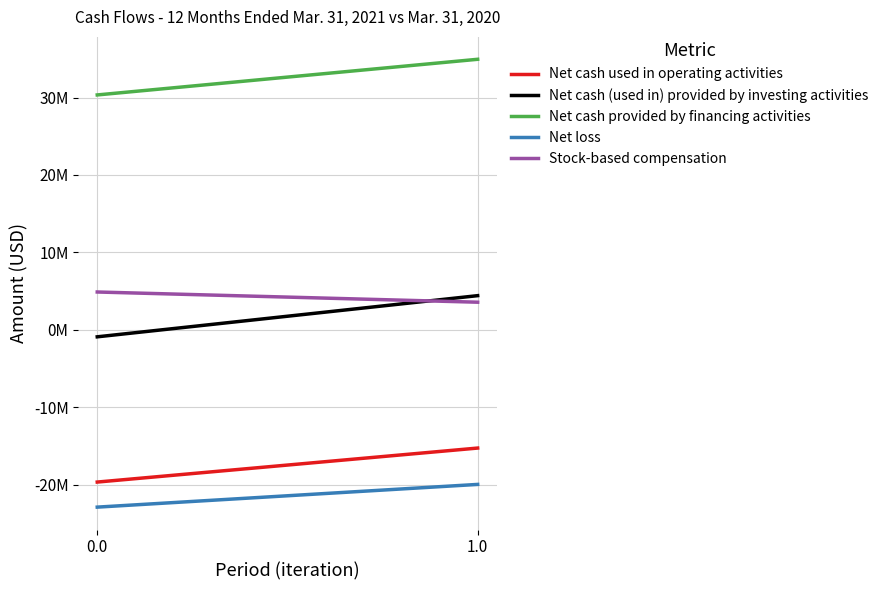

Which label corresponds to the largest value in the chart?

1.0